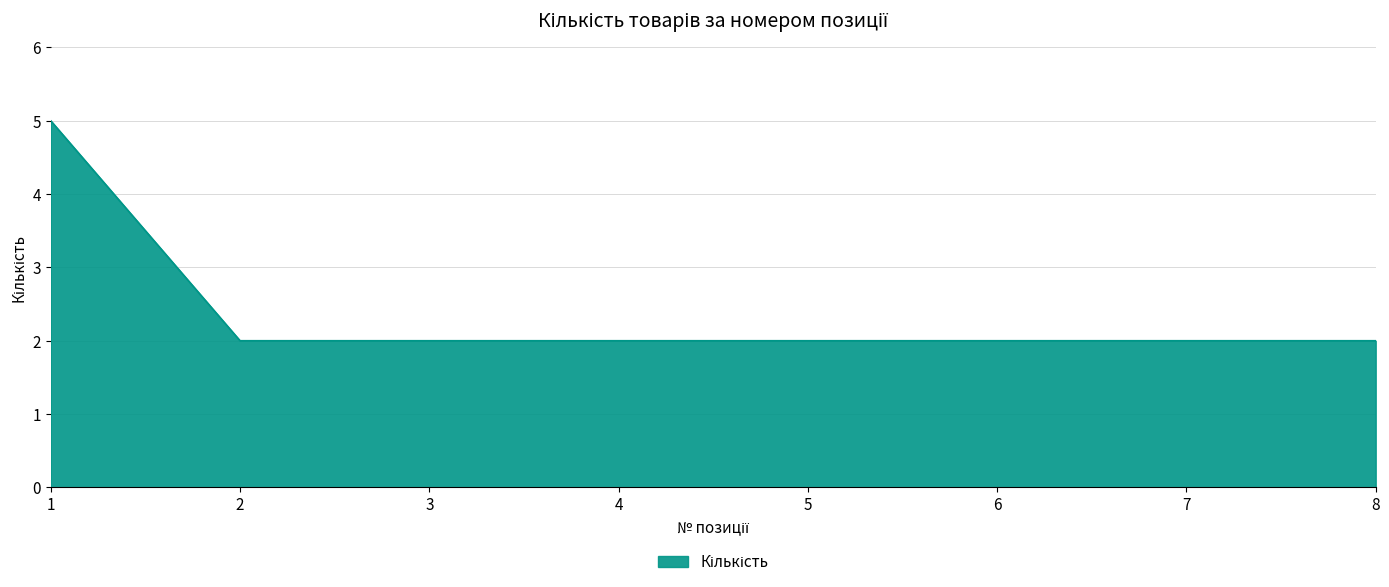

What is the difference between the maximum and minimum values?

3